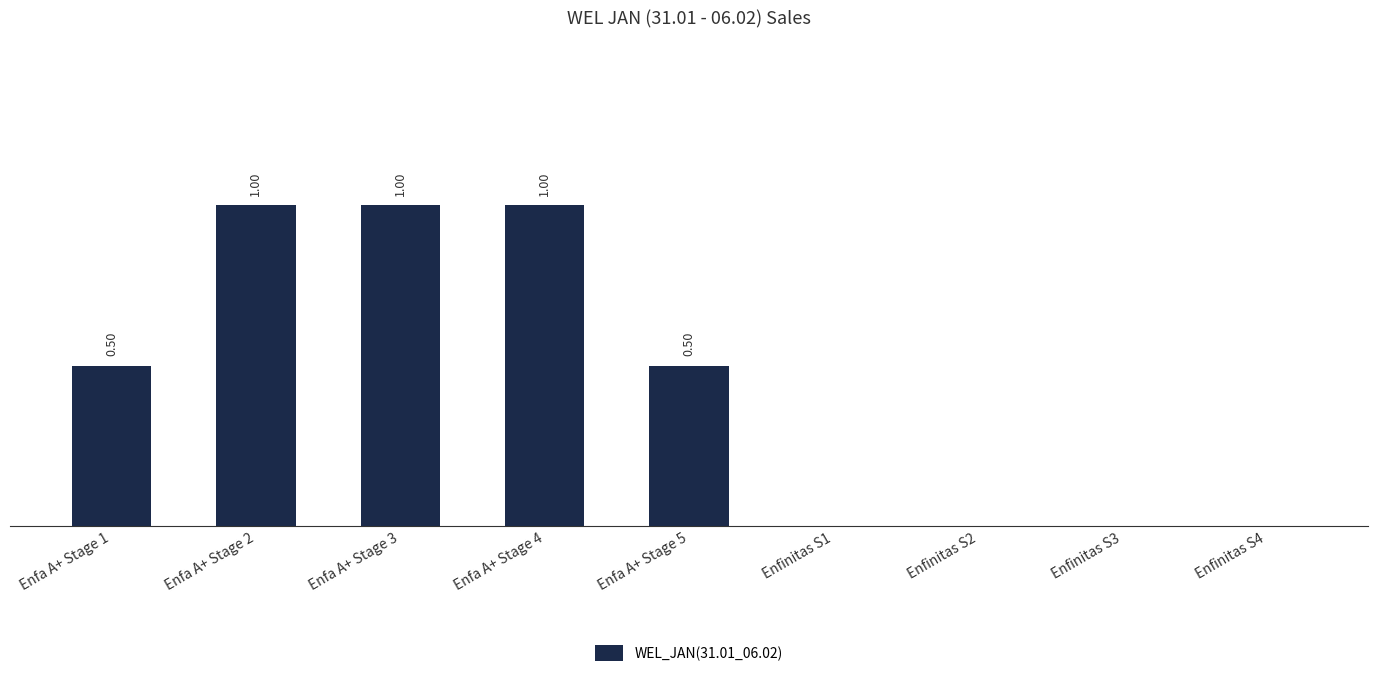

Between Enfinitas S2 and Enfa A+ Stage 5, which is larger?

Enfa A+ Stage 5